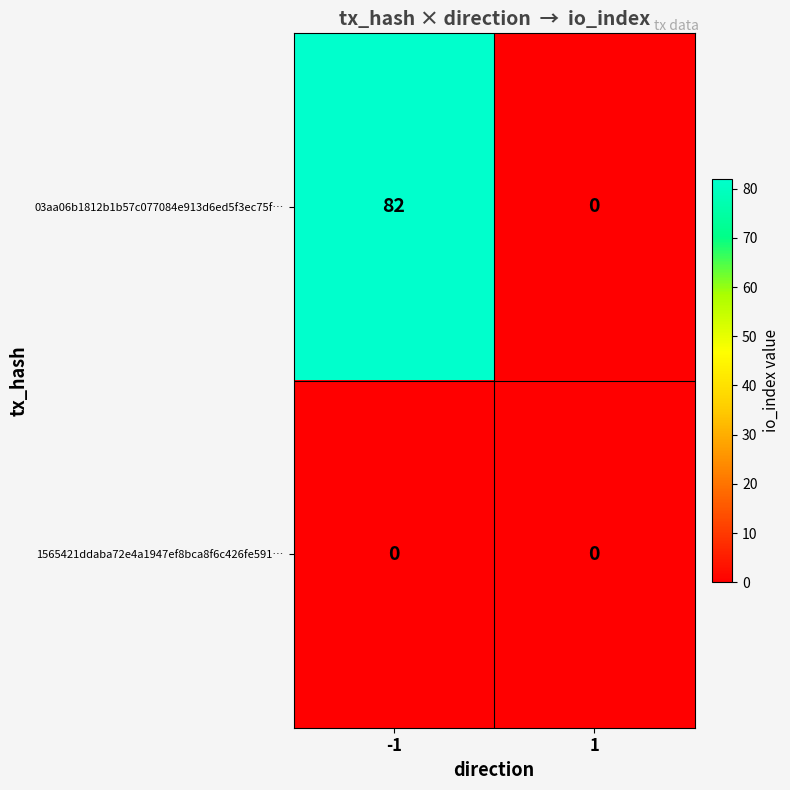

Reading right to left, transcribe all the data shown in this chart.

03aa06b1812b1b57c077084e913d6ed5f3ec75f…: 1=0	-1=82
1565421ddaba72e4a1947ef8bca8f6c426fe591…: 1=0	-1=0